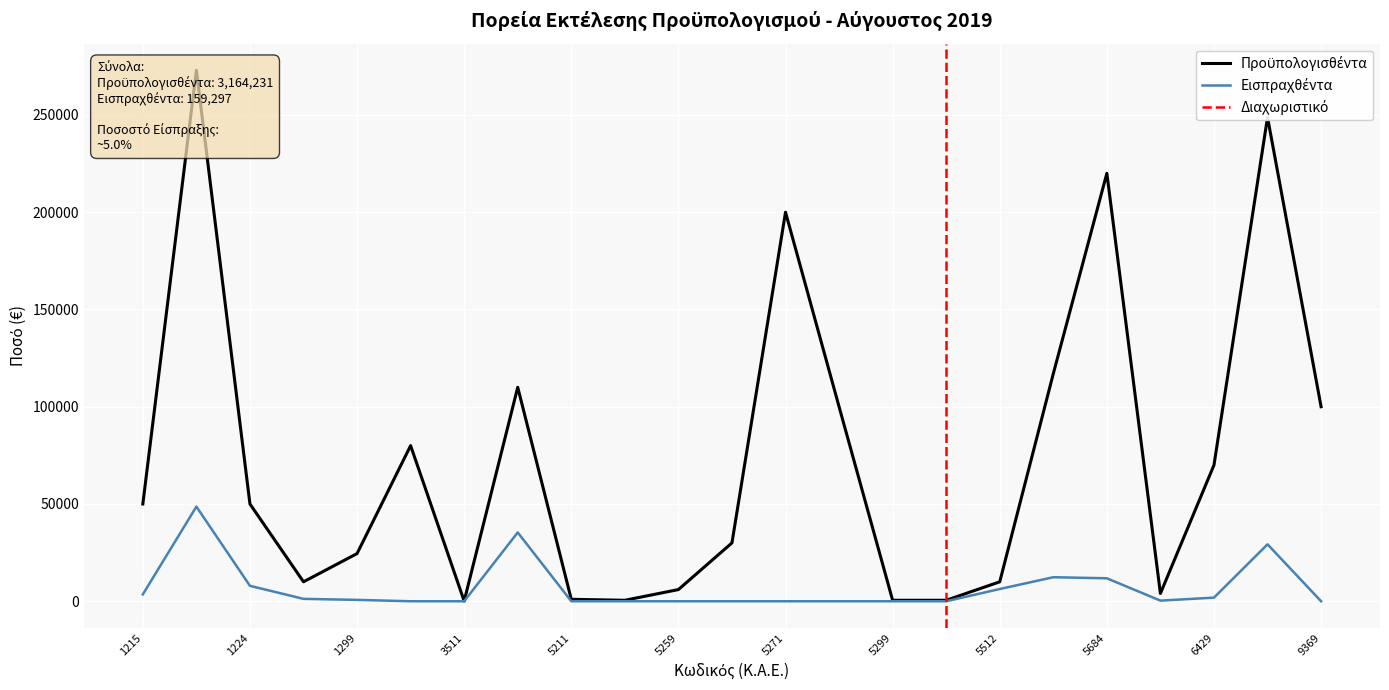

What is the value of the Εισπραχθέντα point at the 1st from the left?

3530.0